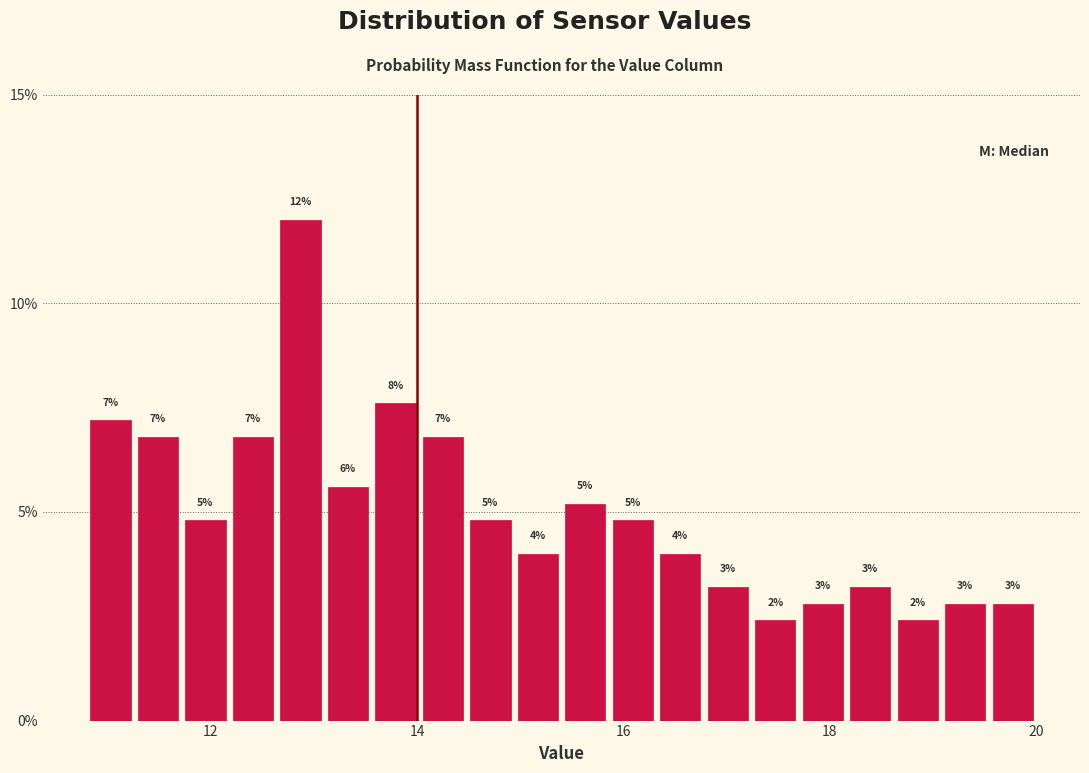

Around what value on the x-axis is the tallest bar? Give the approximate position of its centre, as read against the axis.

12.8